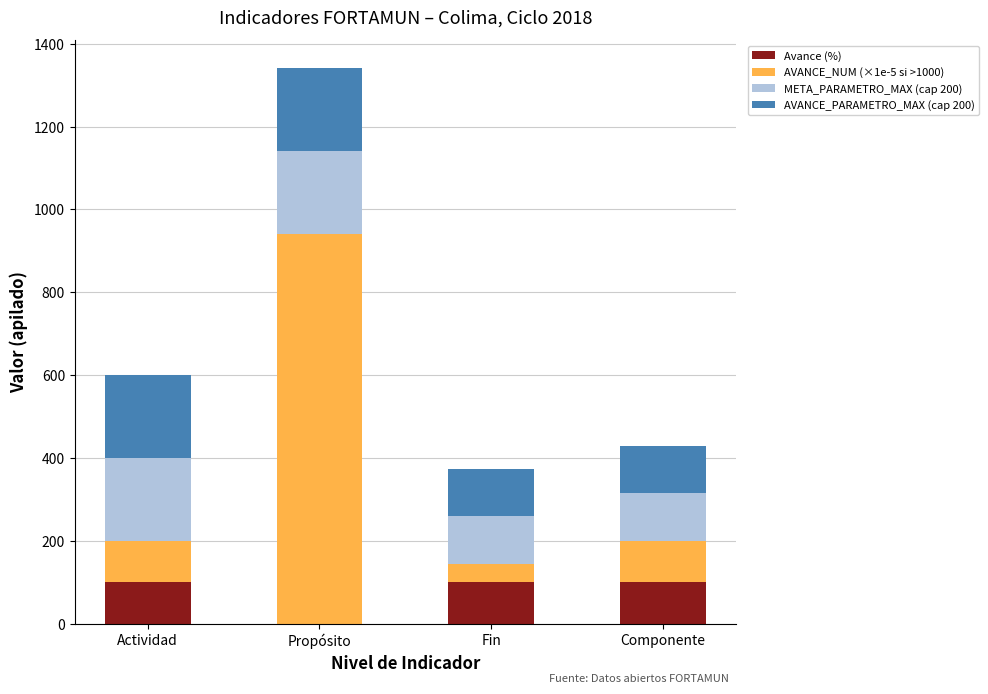

What is the highest value of the Avance (%) series?

100.0